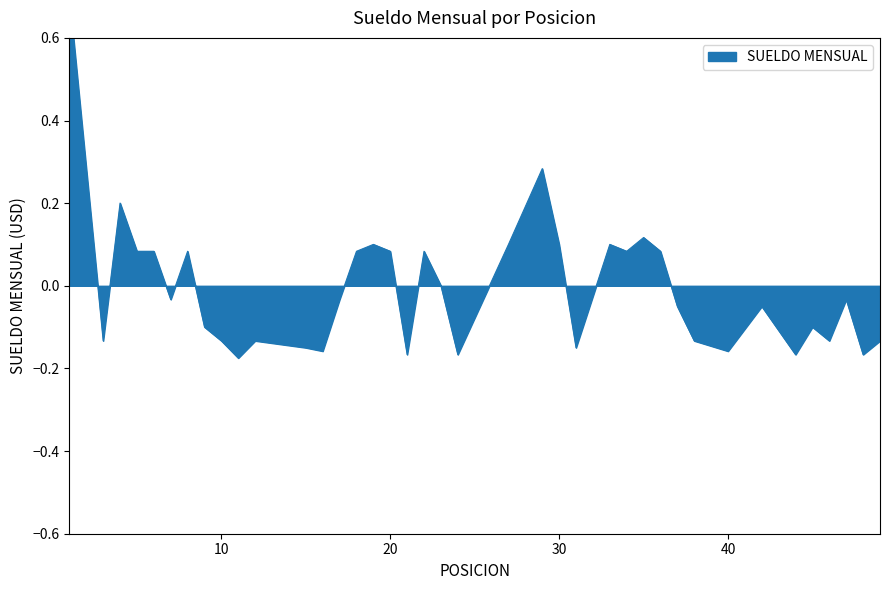

What is the maximum value shown in the chart?

0.7